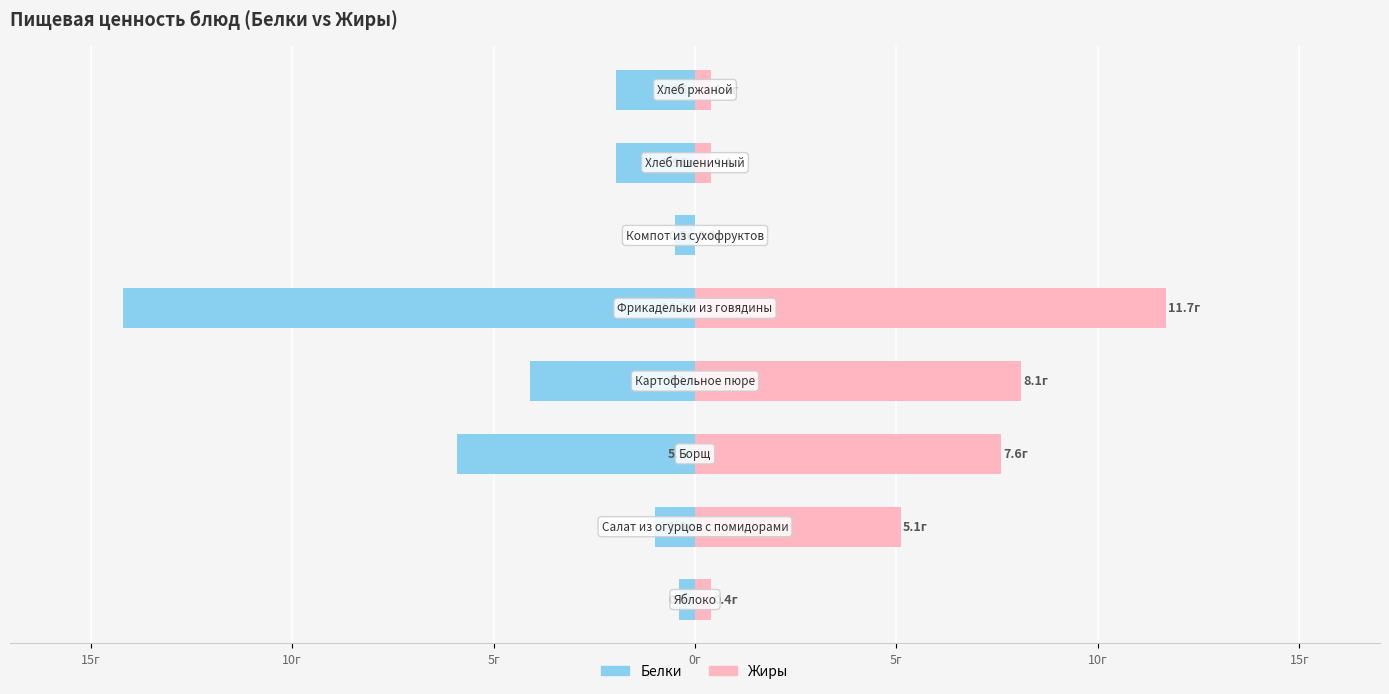

List the series in order of their overall mean, lowest first.

Белки, Жиры